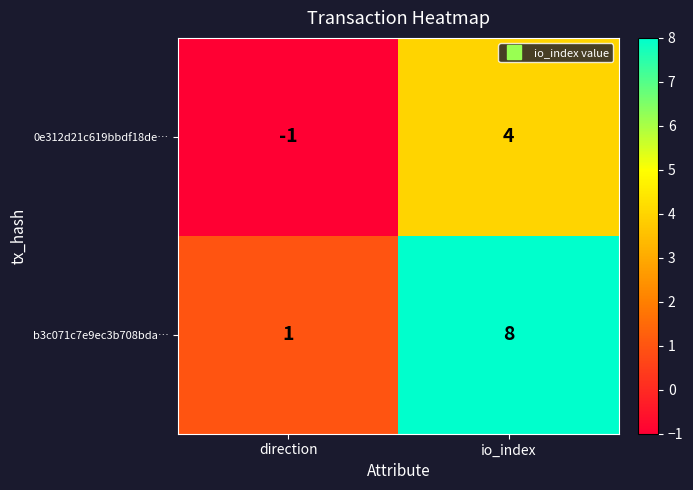

What is the difference between the highest and lowest values at direction?

2